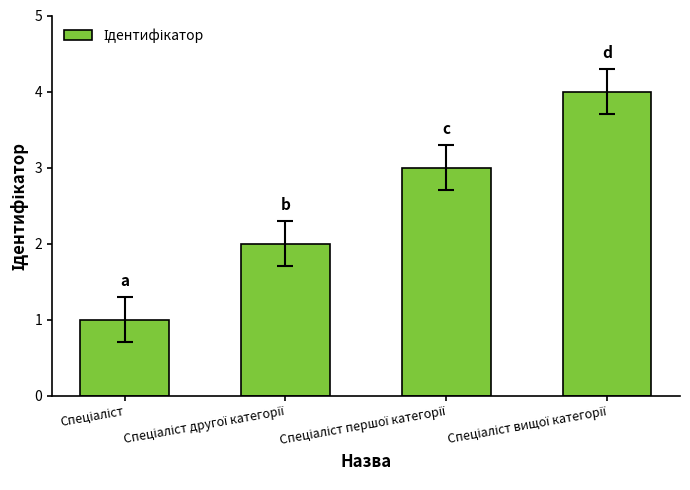

What is the greatest value displayed?

4